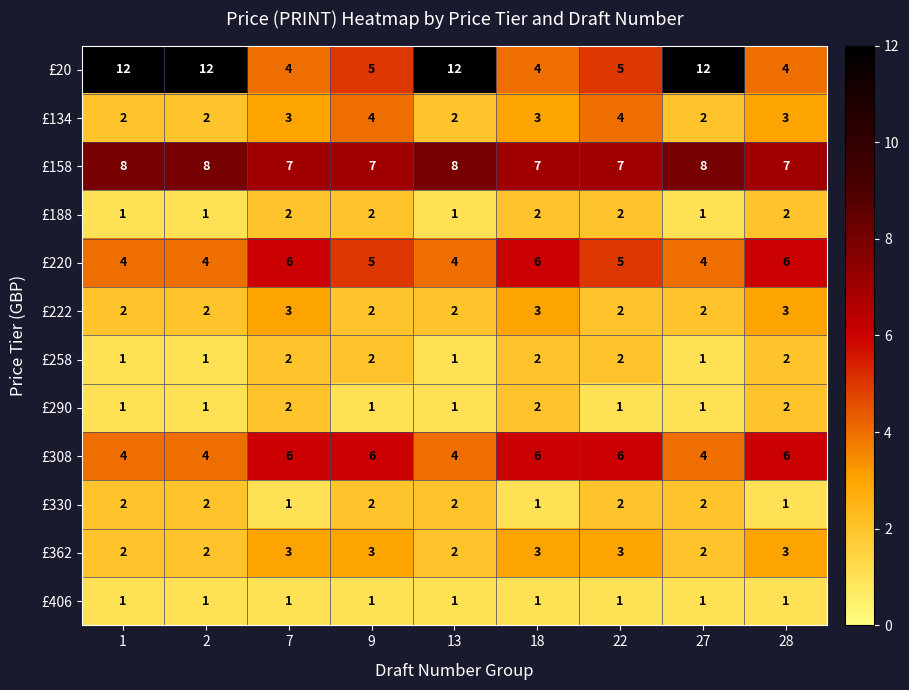

The £20 series shows 3 at 22. True or false?

False